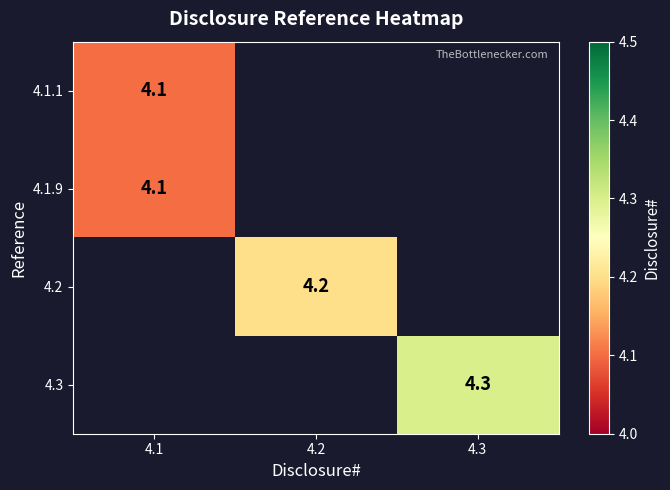

Is it true that 4.3 equals 4.3 at 4.3?

True